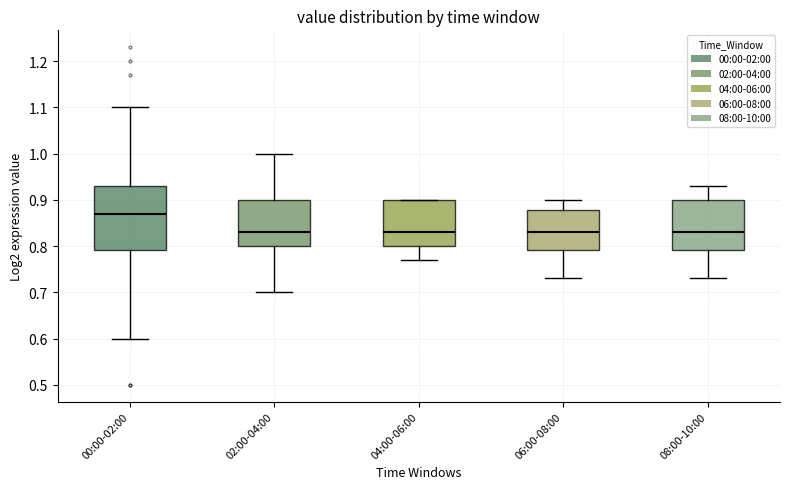

Where is the lower edge of the box for 00:00-02:00 on the y-axis? The values are not printed on the chart, so give them approximately, as read against the axis.

0.79